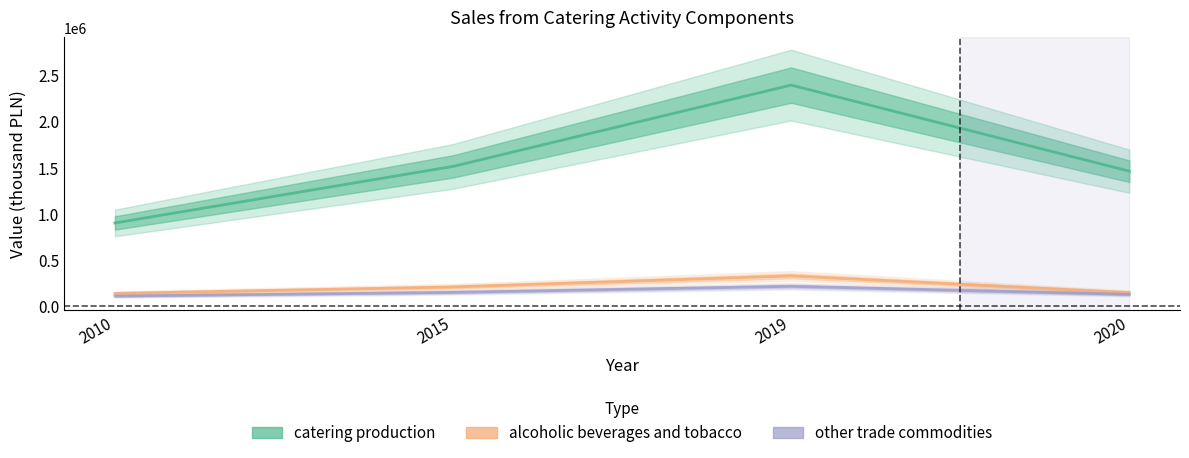

At which category does other trade commodities reach its first local peak?

2019